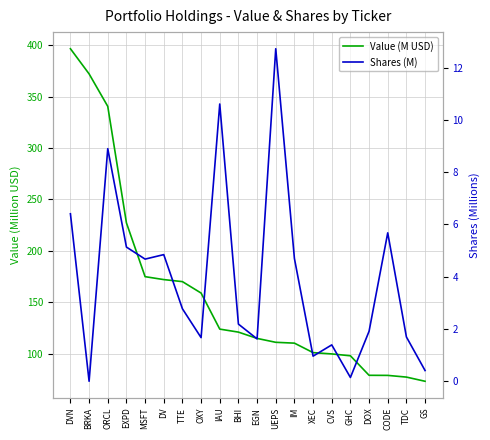

At how many categories does at least one series exceed 240?

3